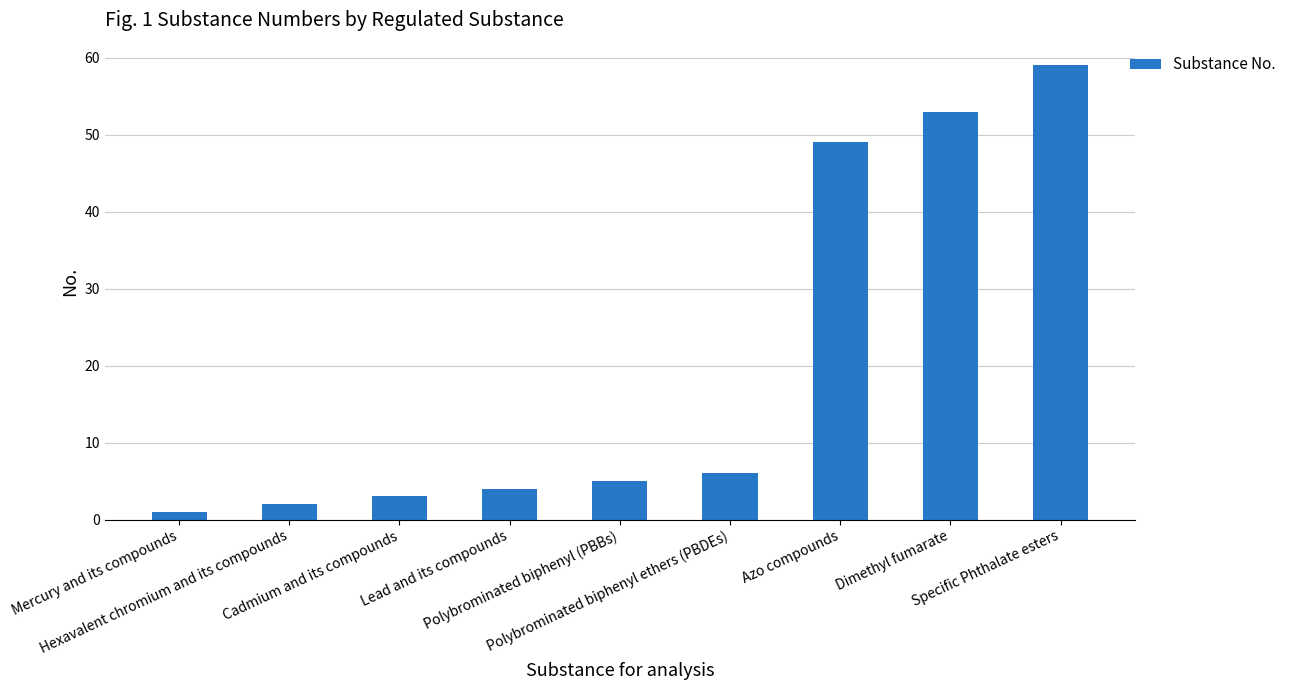

The value at Azo compounds is 34. True or false?

False